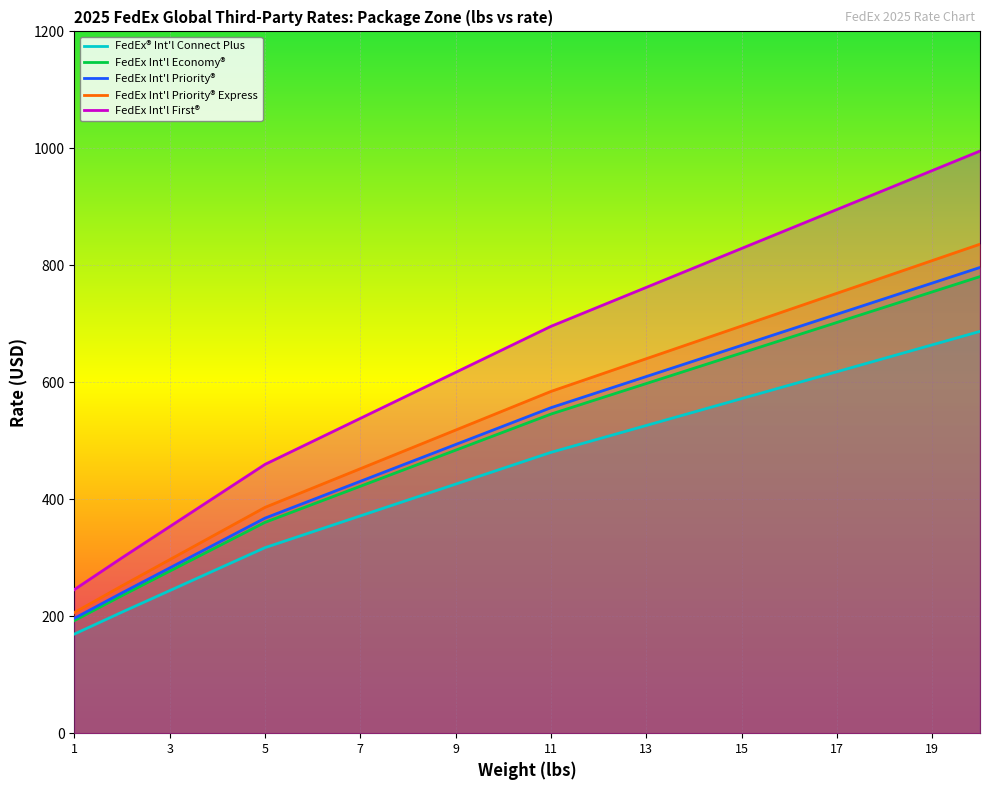

What are all the series names shown in the legend?

FedEx® Int'l Connect Plus, FedEx Int'l Economy®, FedEx Int'l Priority®, FedEx Int'l Priority® Express, FedEx Int'l First®